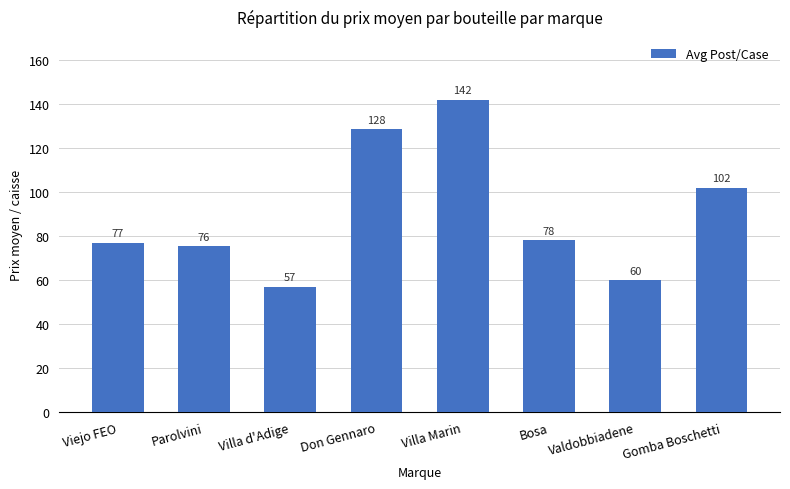

Approximately how many times larger is the value at Villa d'Adige compared to Bosa?

0.7